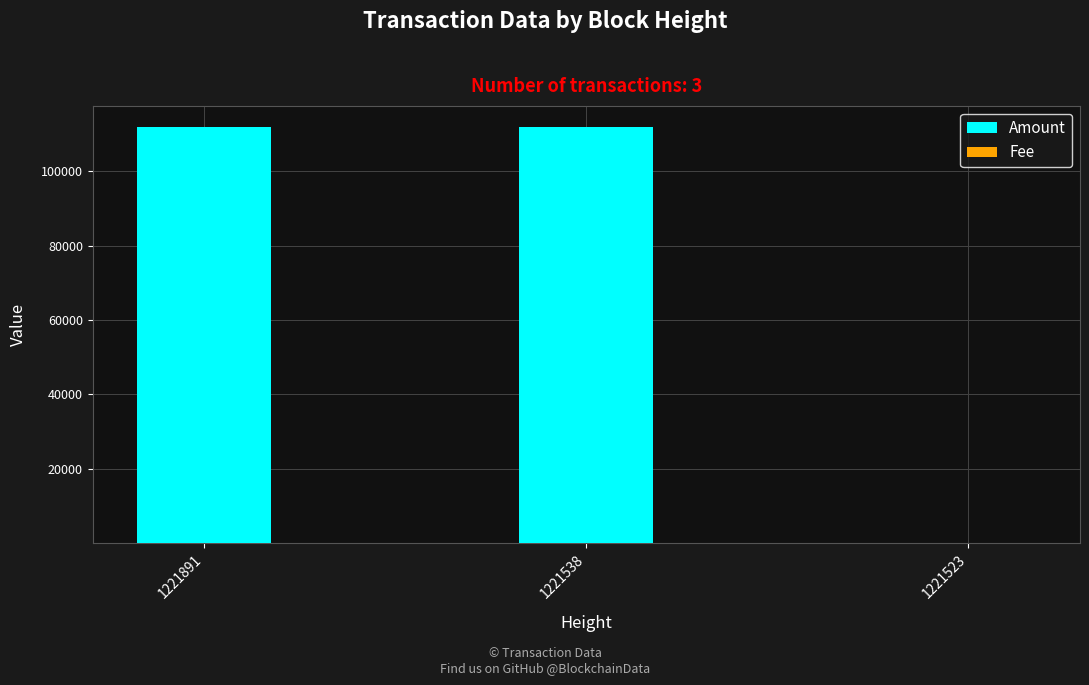

The Amount series shows 112033.0 at 1221891. True or false?

True